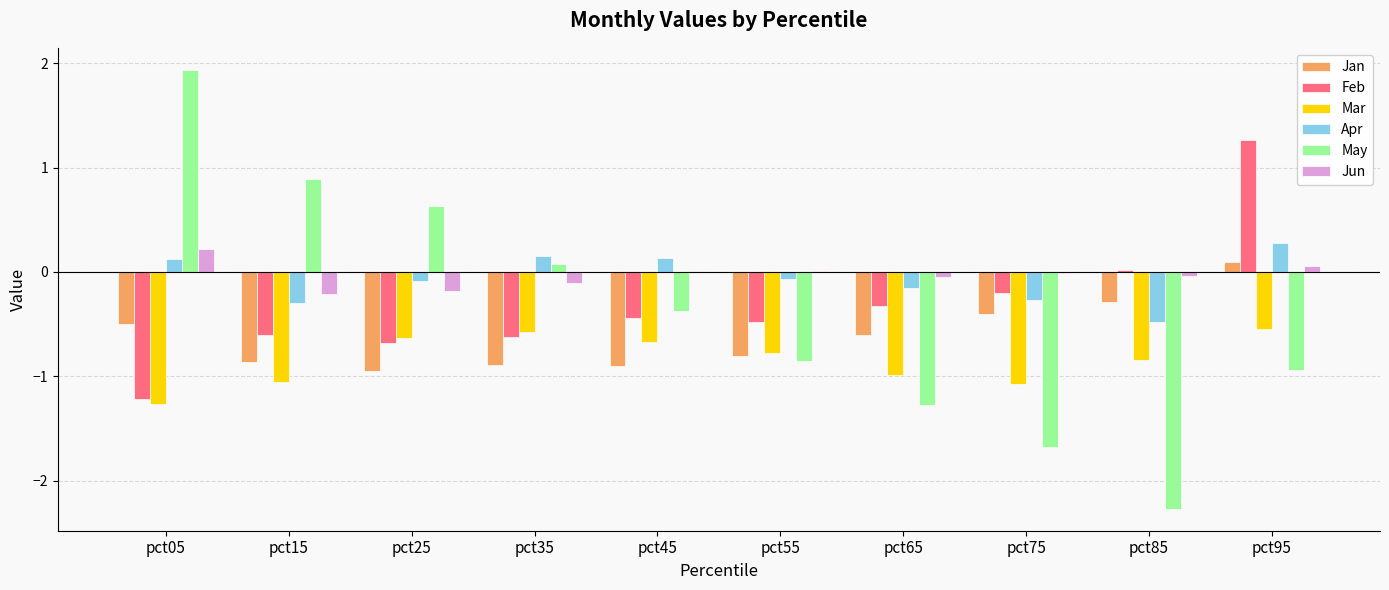

Is it true that May equals 2.6 at pct05?

False